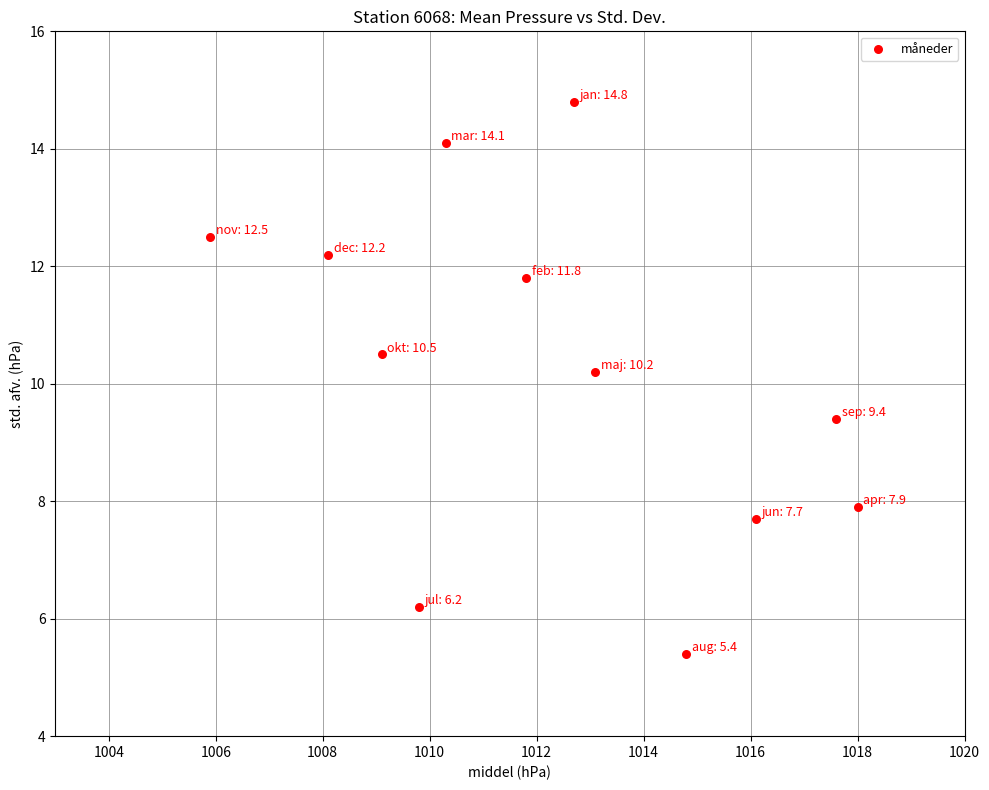

What Y value in the scatter plot is closest to 10?

10.2